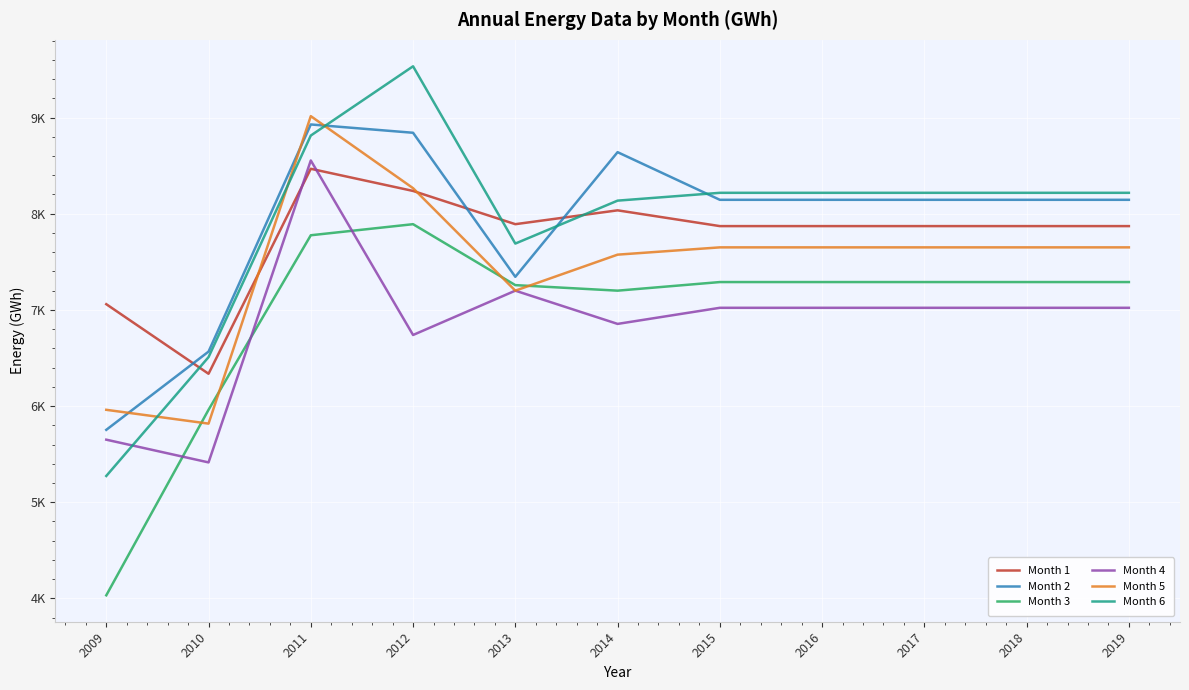

The value of Month 2 at 2014 is 8640.0. True or false?

True